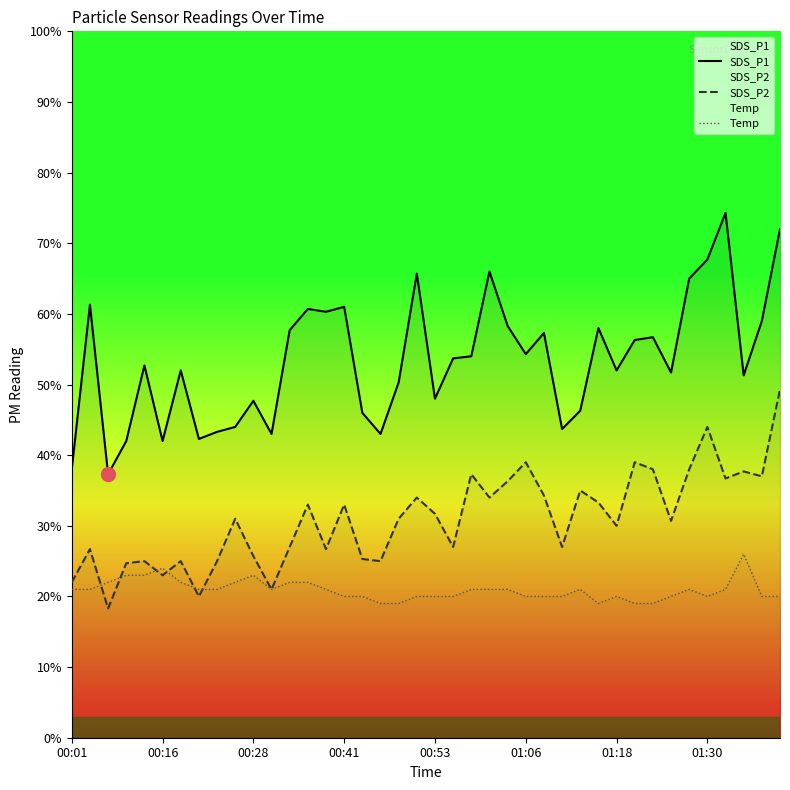

True or false: SDS_P2 and SDS_P1 intersect in this chart.

False